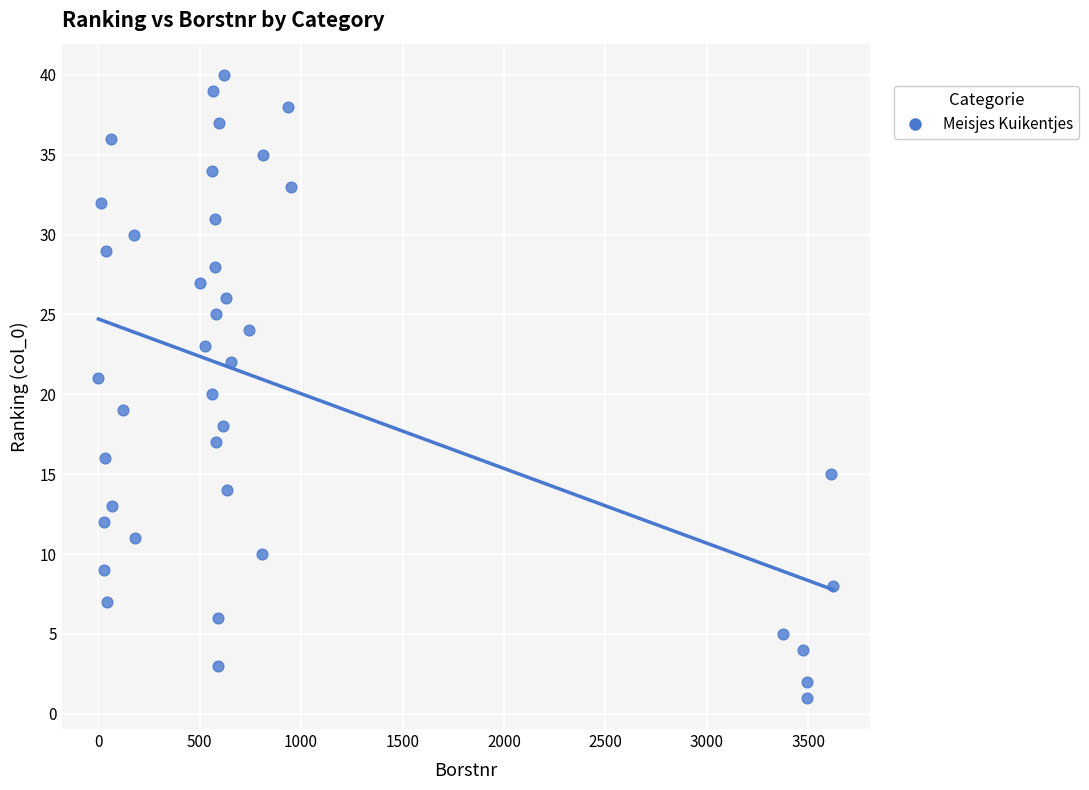

What is the range of X values (max minus min)?

3622